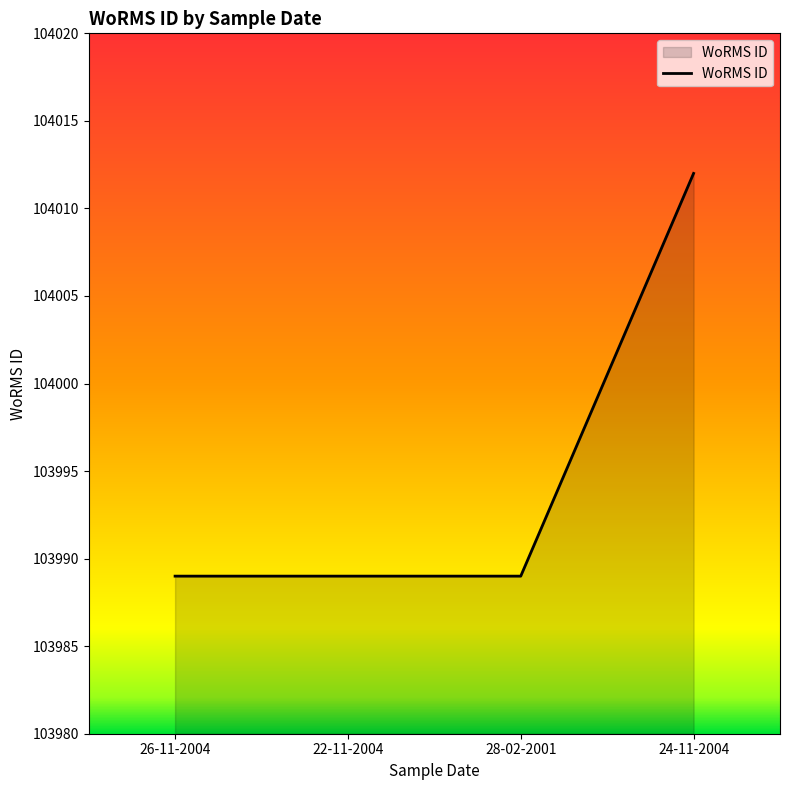

Approximately how many times larger is the value at 26-11-2004 compared to 22-11-2004?

1.0